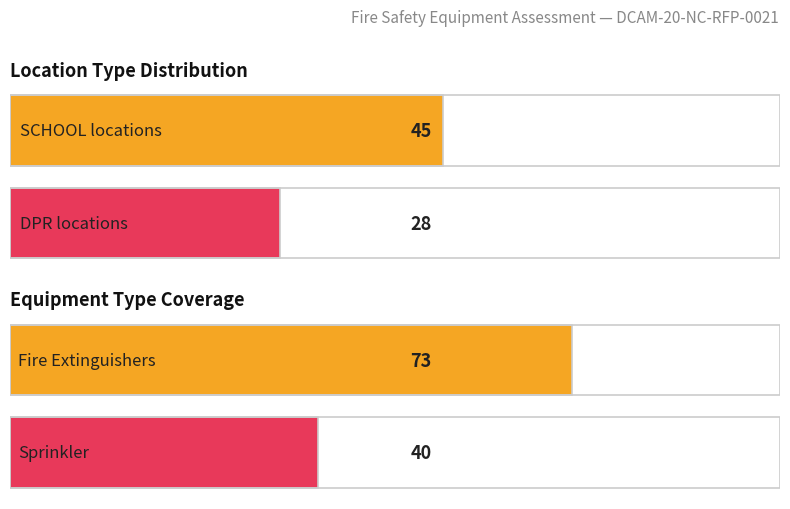

Rank the series by their maximum value, from lowest to highest.

DPR, SCHOOL